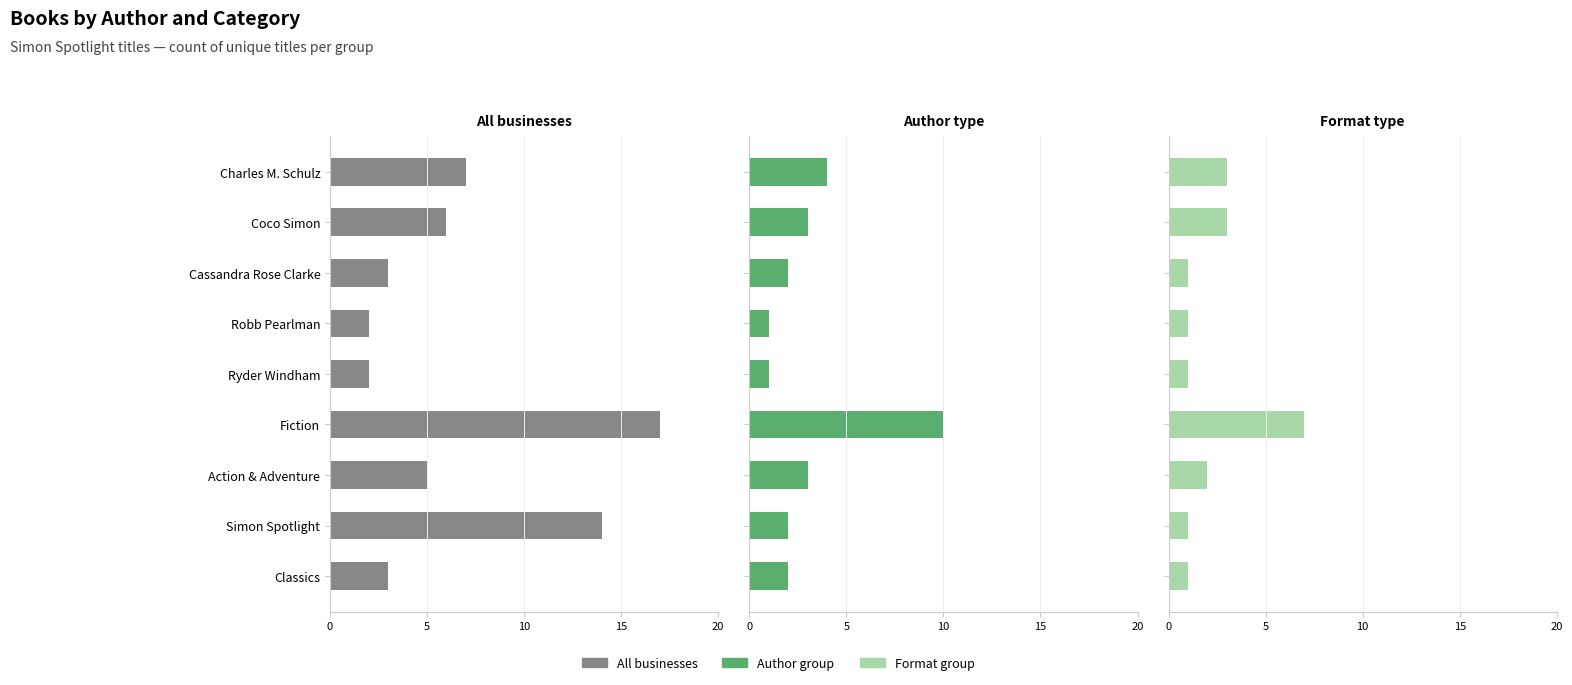

True or false: Format group has a value of 2 at Action & Adventure.

True